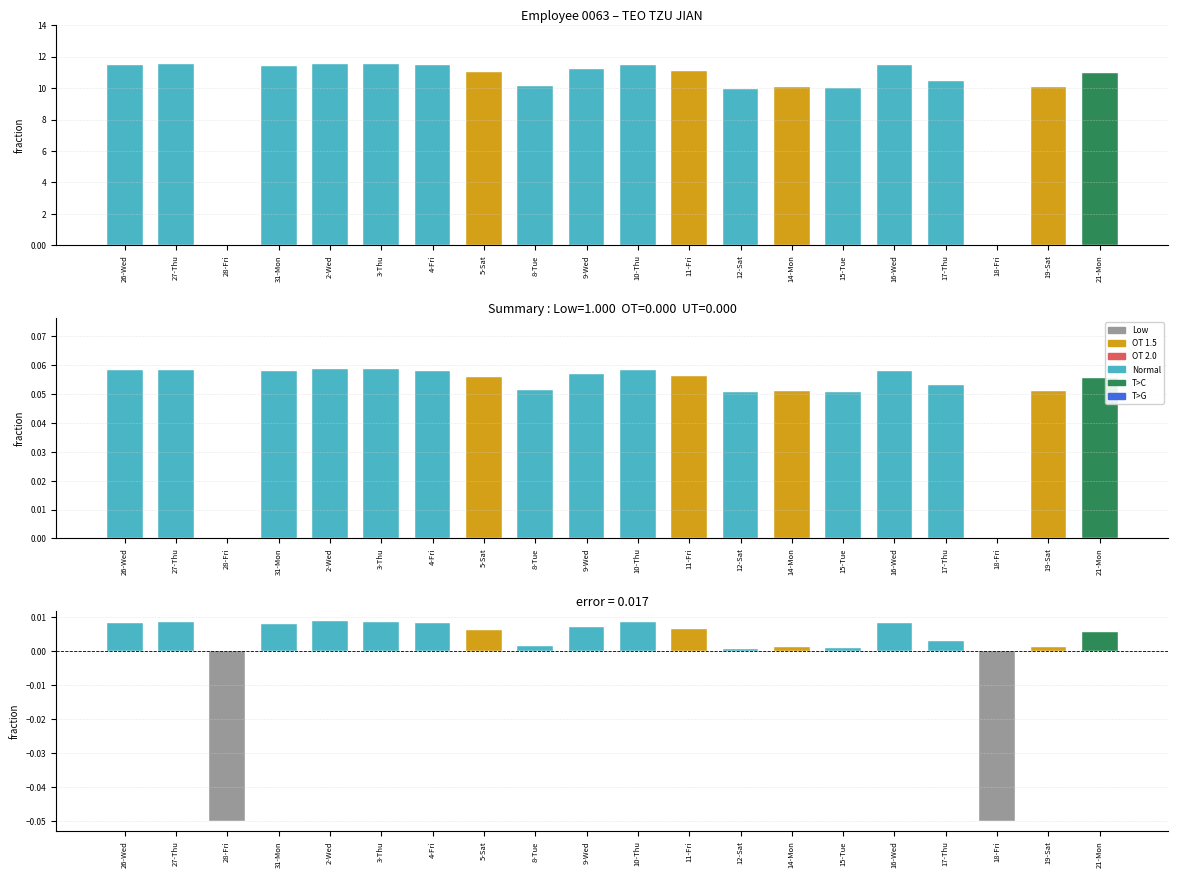

What is the label of the 16th bar from the right?

2-Wed